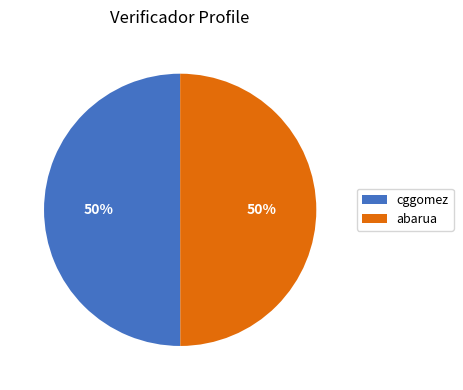

How many segments does this pie chart have?

2